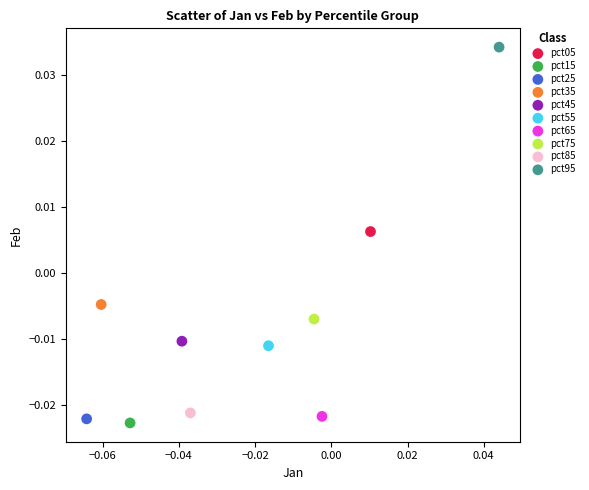

What are all the series names shown in the legend?

pct05, pct15, pct25, pct35, pct45, pct55, pct65, pct75, pct85, pct95